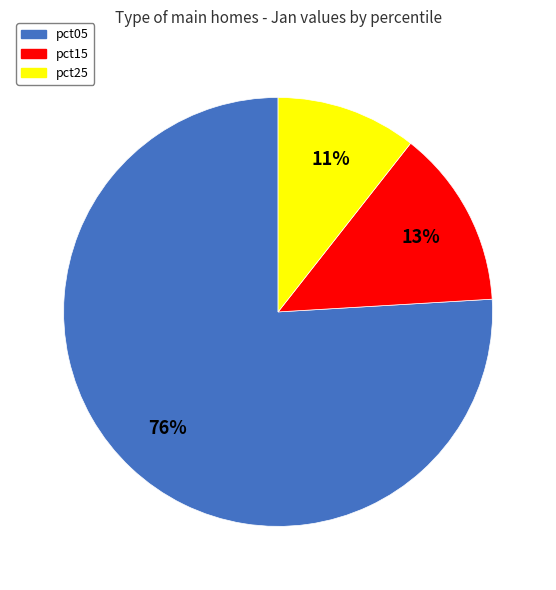

Does any single category account for the majority?

Yes